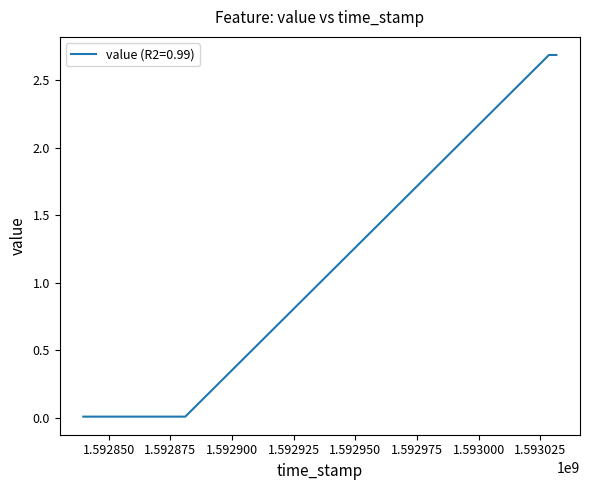

What is the maximum value shown in the chart?

2.7